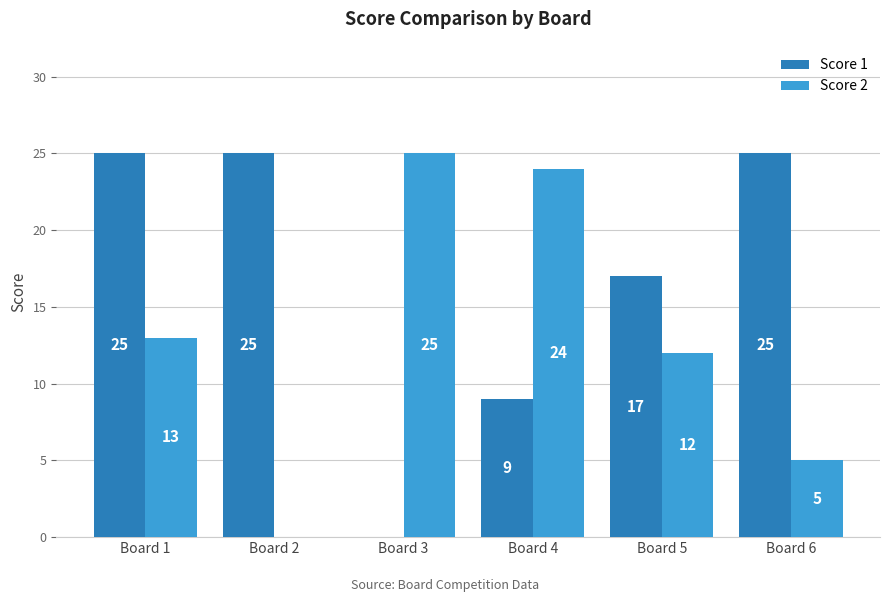

How many Score 1 values are between 9 and 25?

5